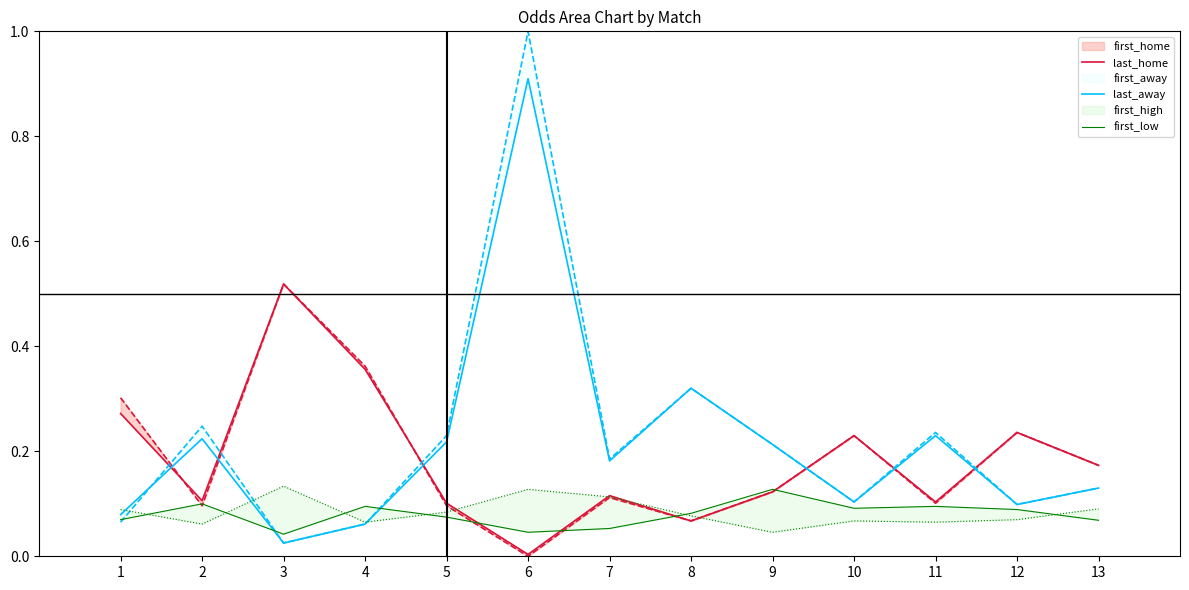

What is the spread (max minus min) of values at 10?

0.1